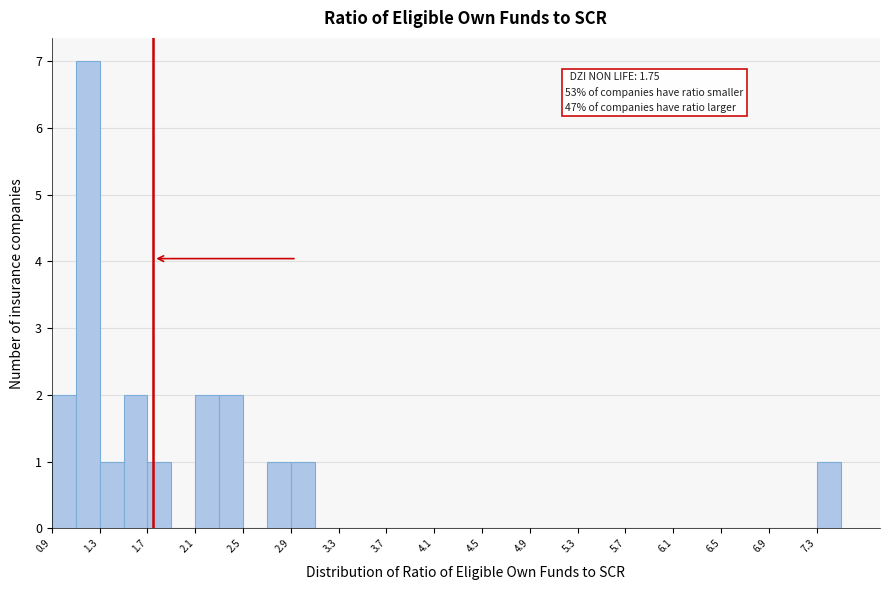

Which range on the x-axis has the tallest bar?

1.1 to 1.3